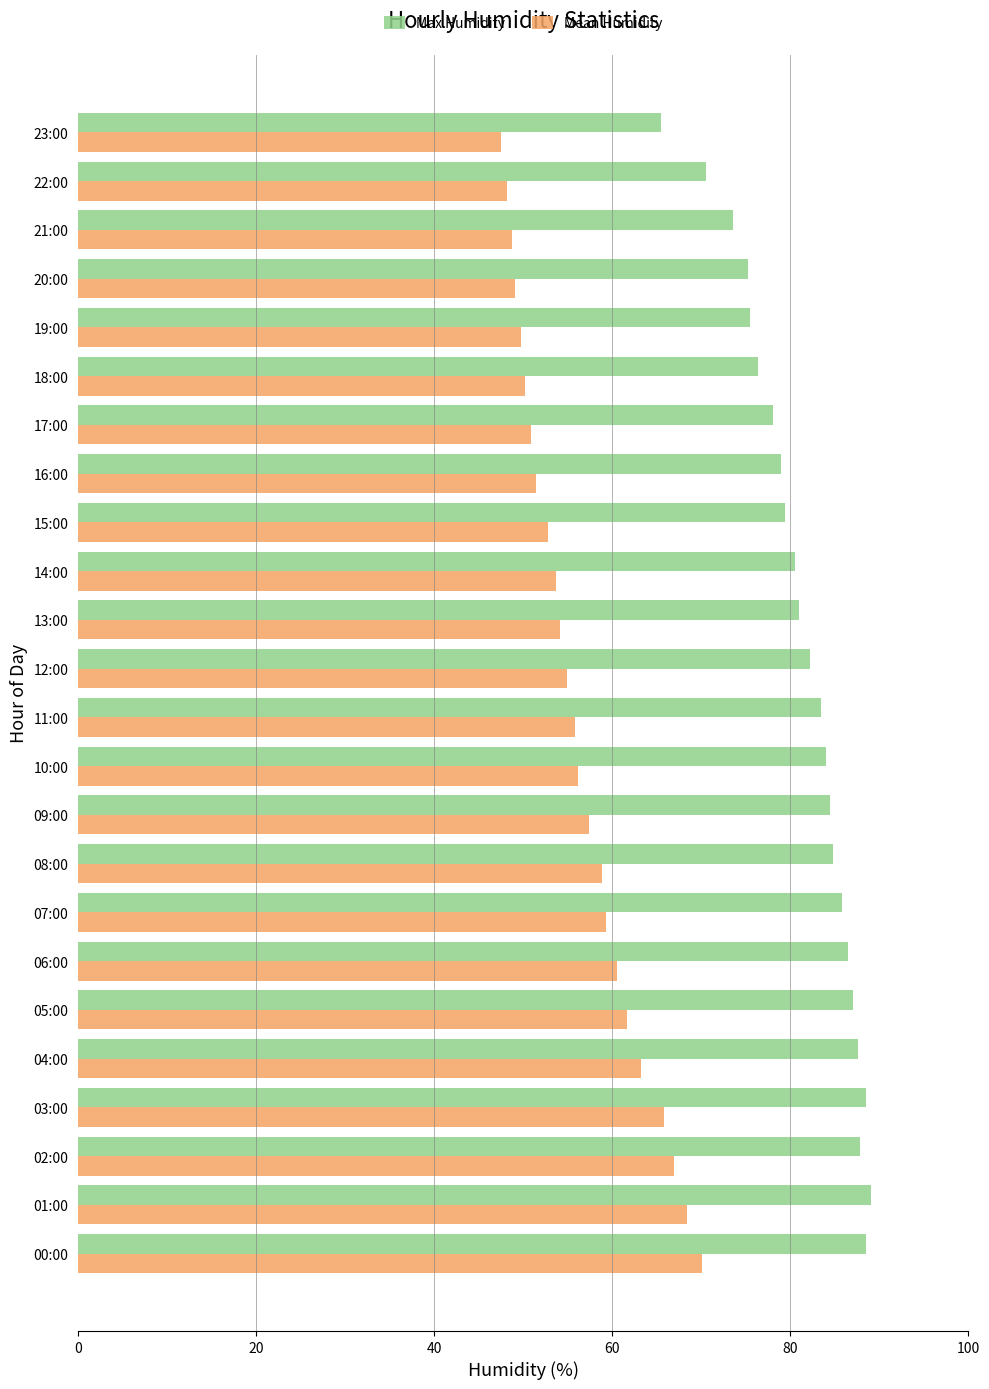

Between 05:00 and 18:00, which series saw the biggest shift?

Mean Humidity